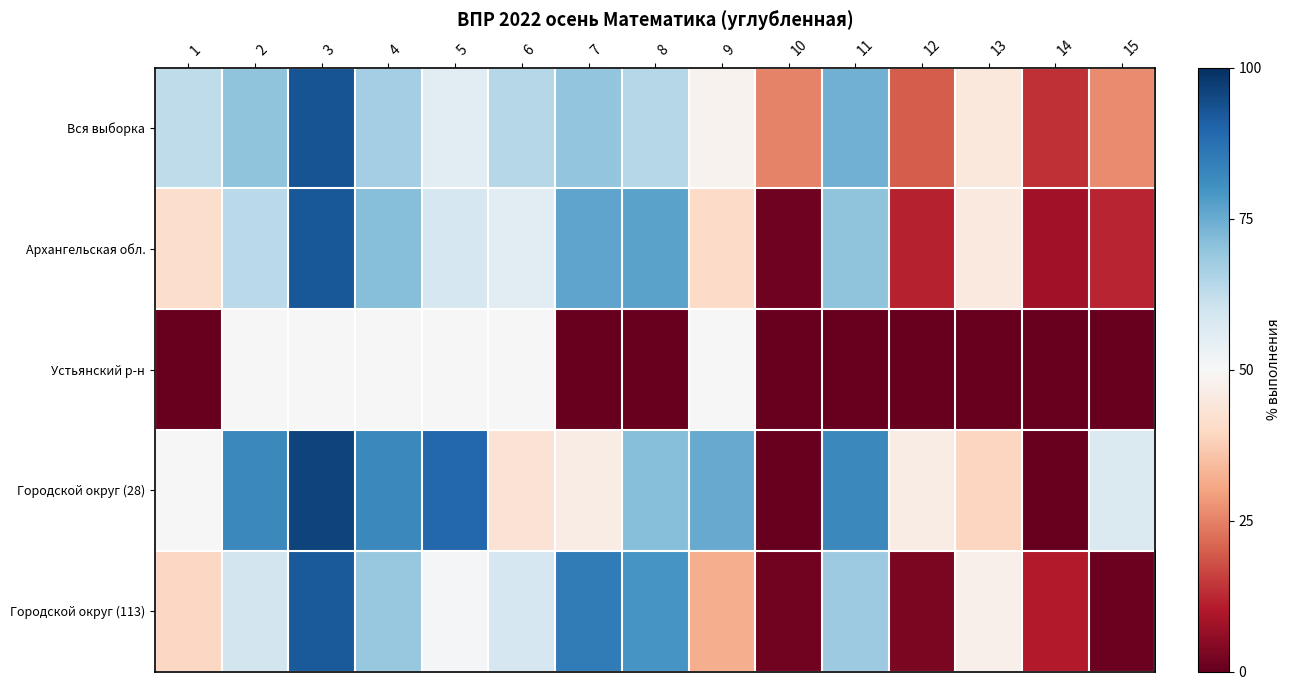

What is the total value across all series at 13?

176.4